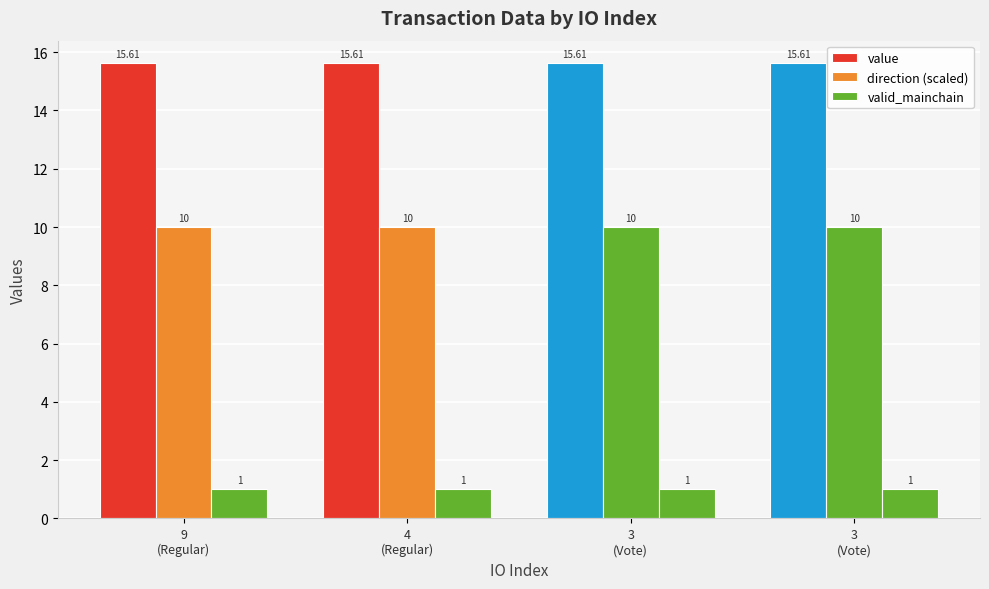

Which series changed the most between 9
(Regular) and 4
(Regular)?

value